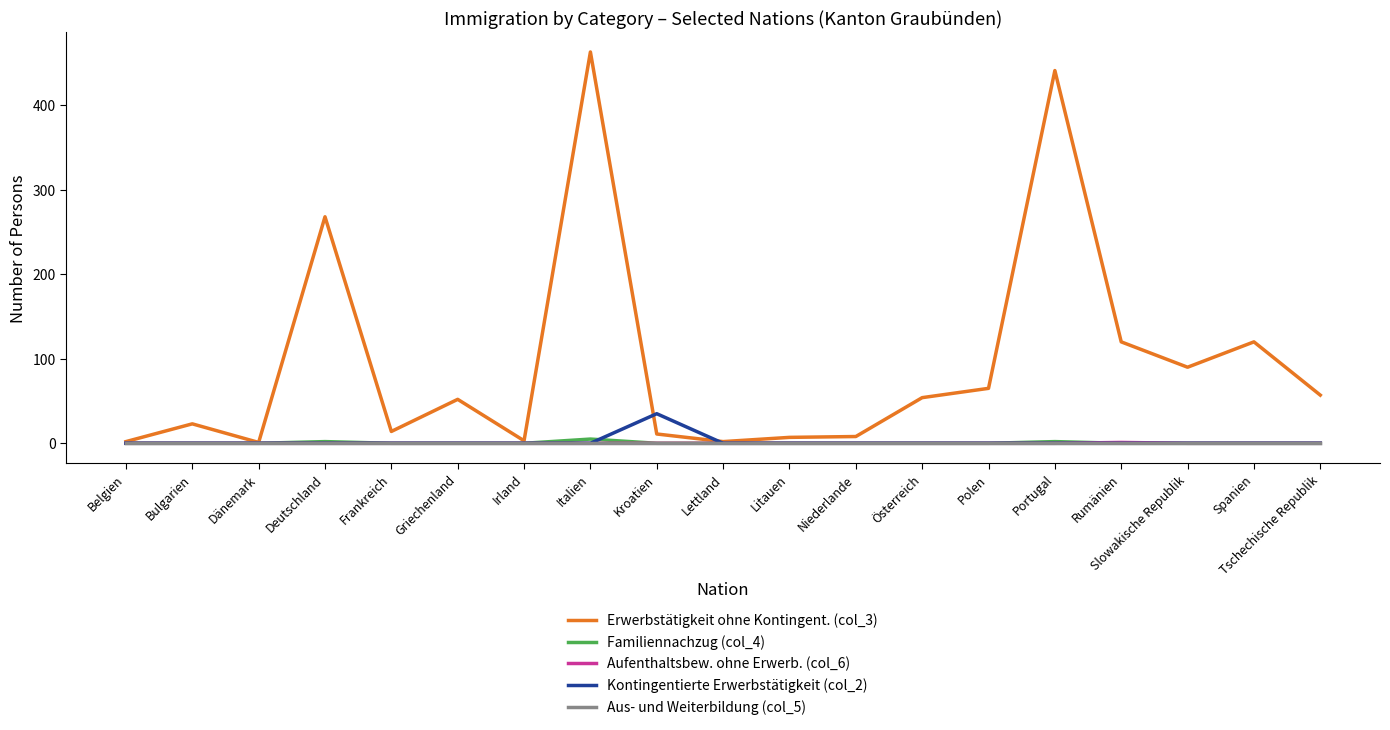

Which series has the largest range (max minus min)?

Erwerbstätigkeit ohne Kontingent. (col_3)